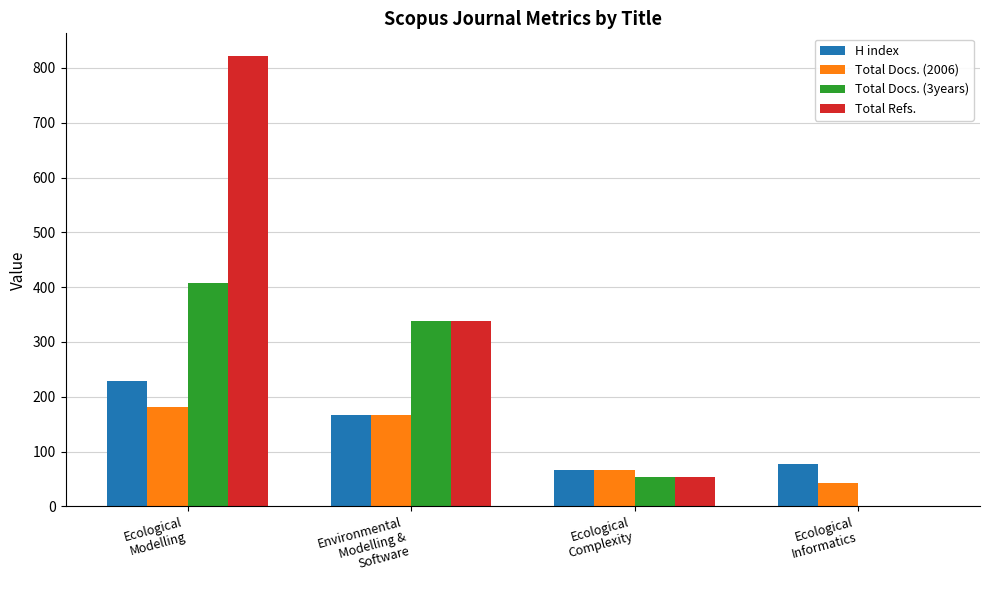

Is the value of Total Docs. (2006) at Ecological
Informatics greater than the value of Total Docs. (3years) at Ecological
Modelling?

No